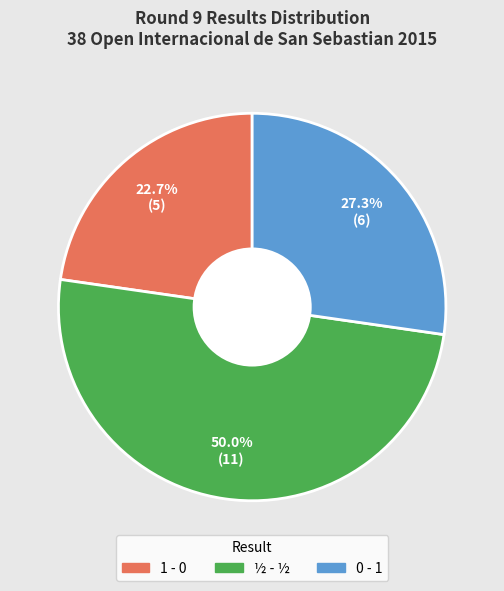

What portion of the pie excludes ½ - ½?

50.0%